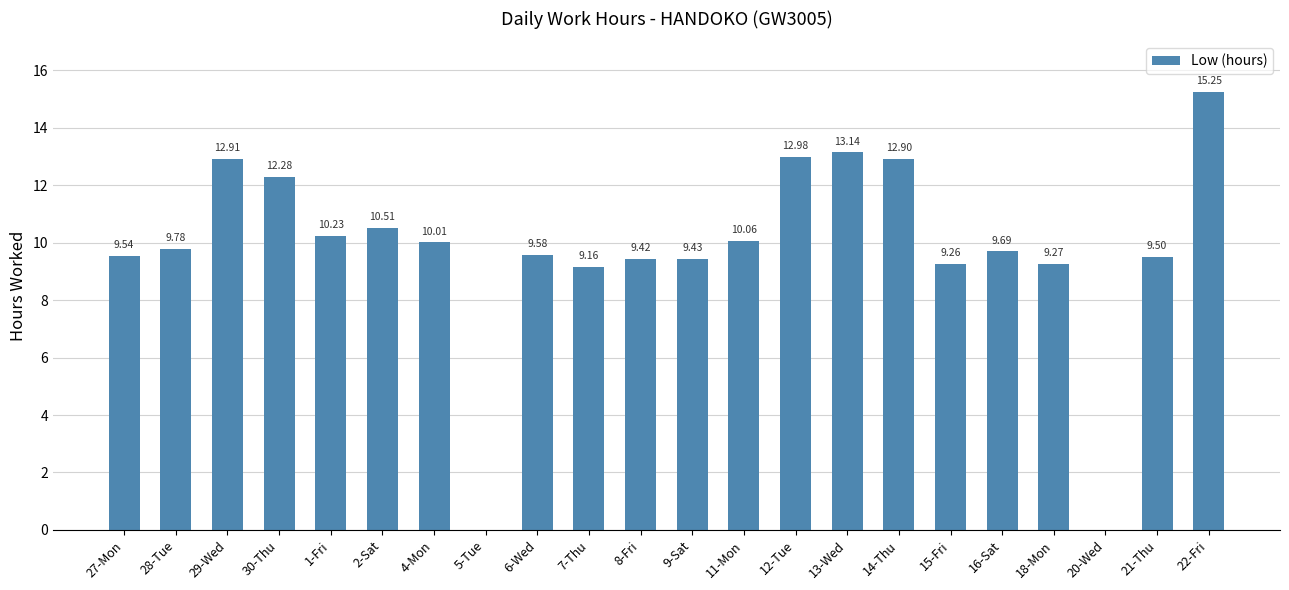

At which label is the value closest to 7?

7-Thu